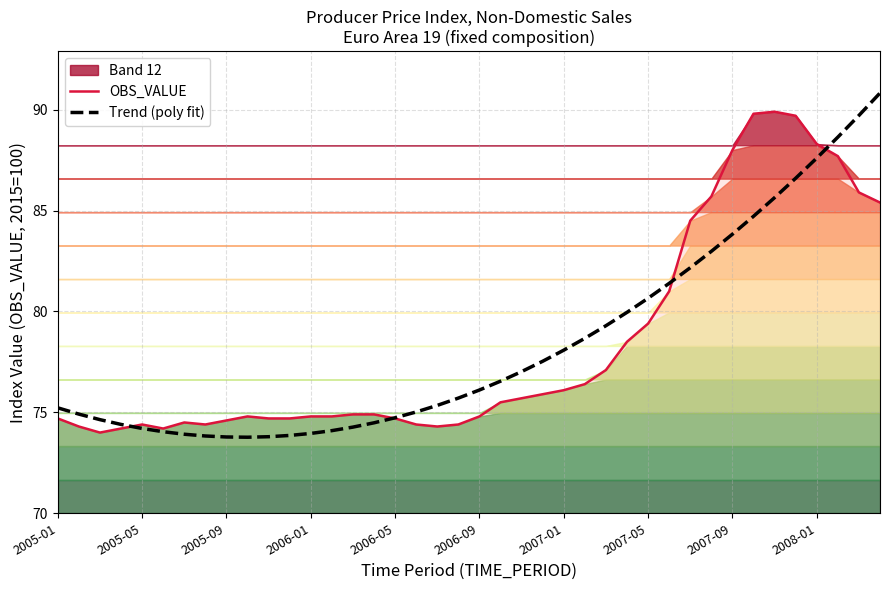

True or false: OBS_VALUE has a value of 85.7 at 31.

True